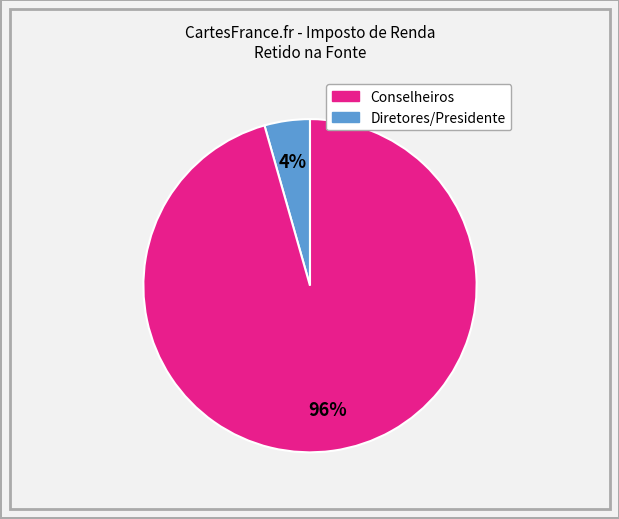

Does any single category account for the majority?

Yes